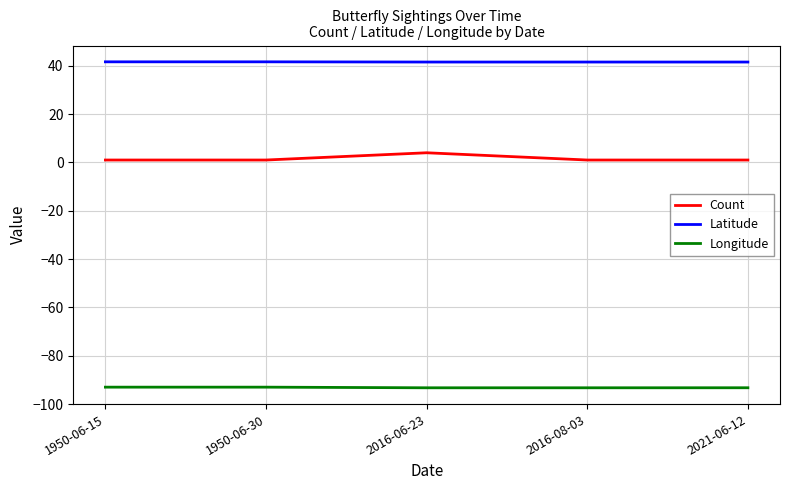

True or false: Longitude and Count intersect in this chart.

False